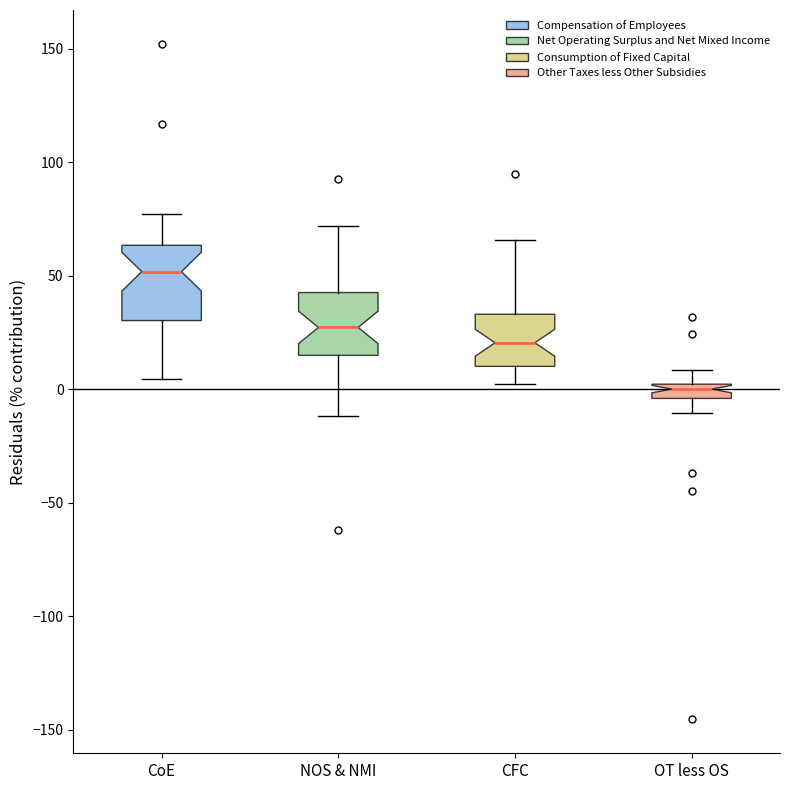

Where is the lower edge of the box for NOS & NMI on the y-axis? The values are not printed on the chart, so give them approximately, as read against the axis.

15